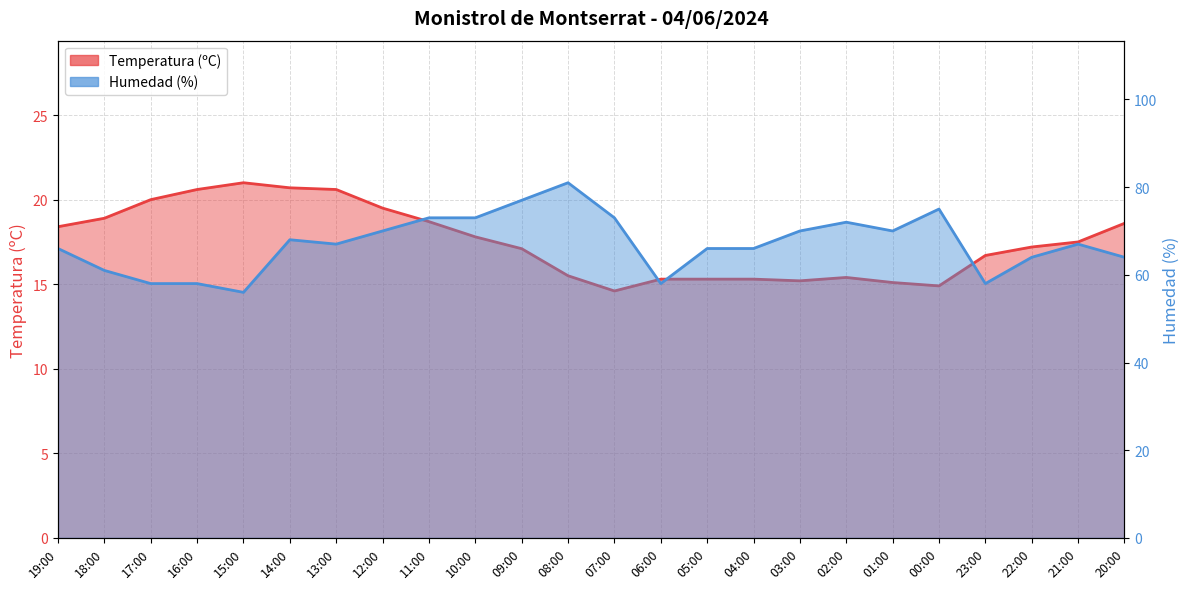

What is the label of the 4th point from the left?

16:00